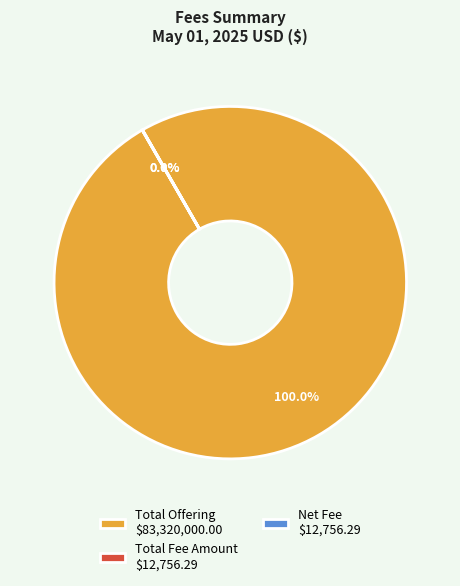

Which category accounts for the majority?

Total Offering $83,320,000.00